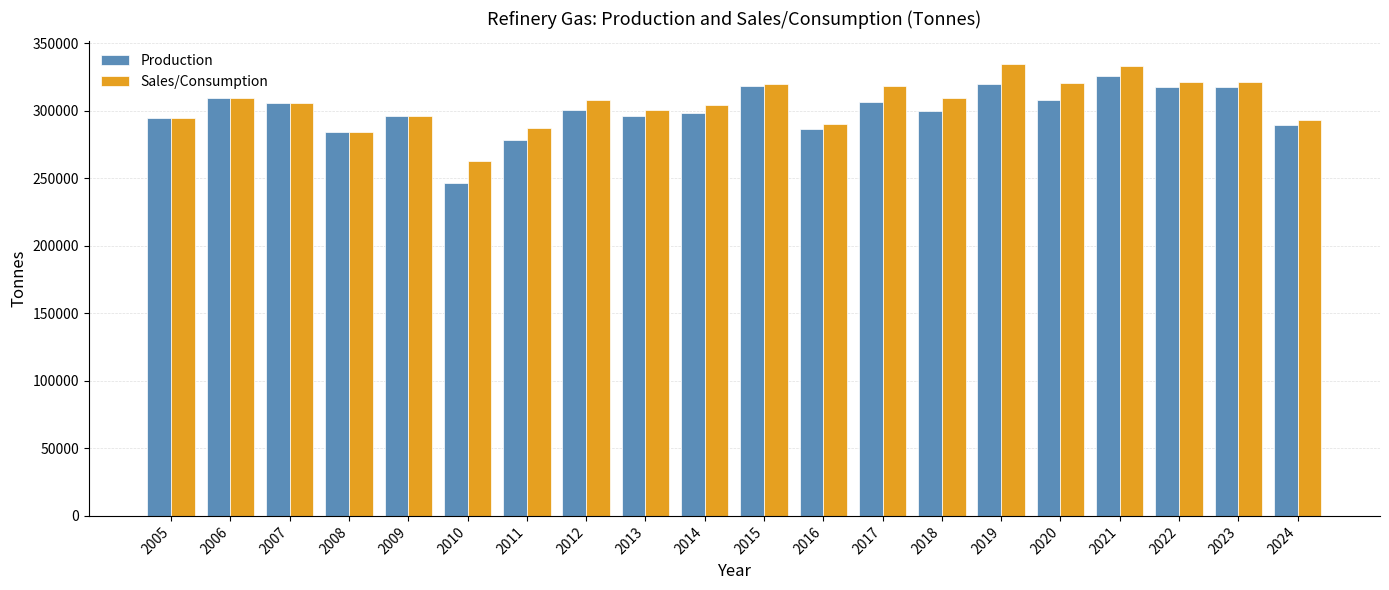

What is the value of the Sales/Consumption bar at the 6th from the left?

263073